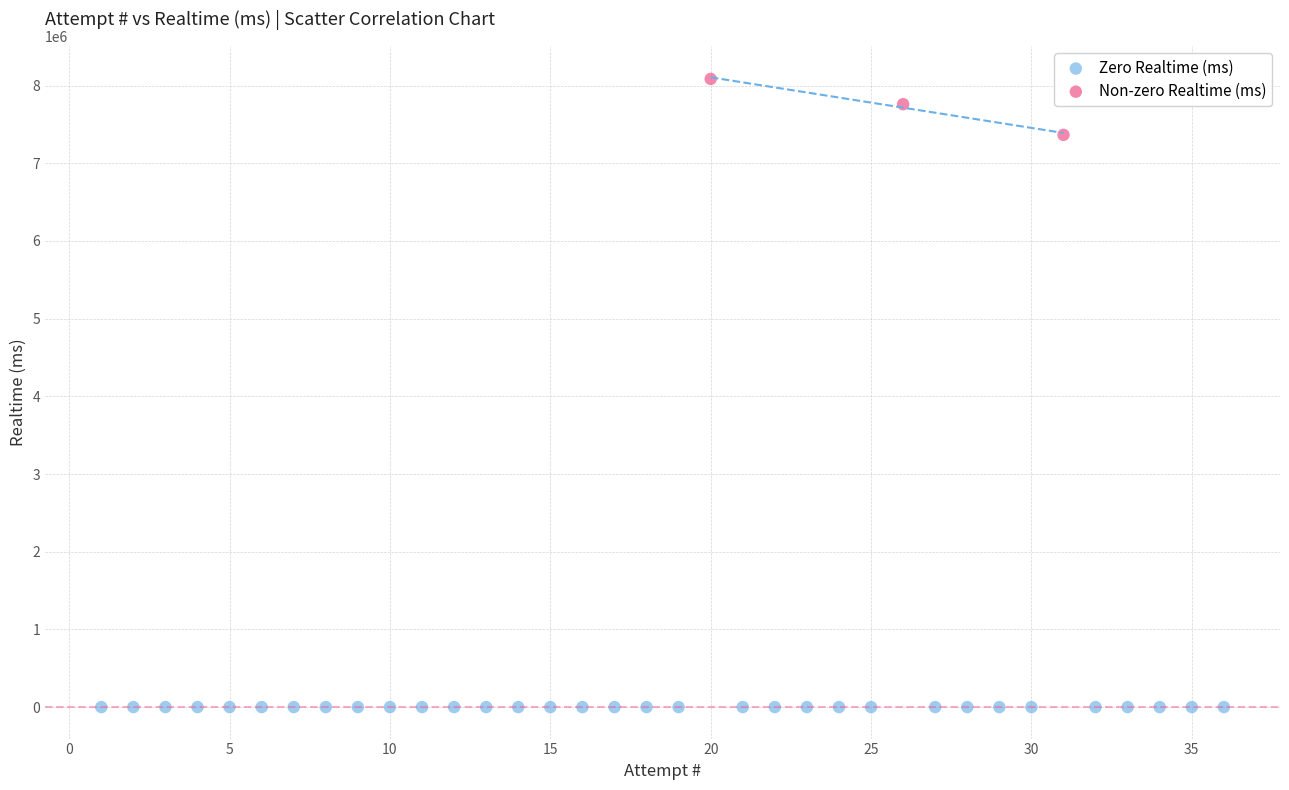

Which series reaches the minimum Y coordinate?

Zero Realtime (ms)